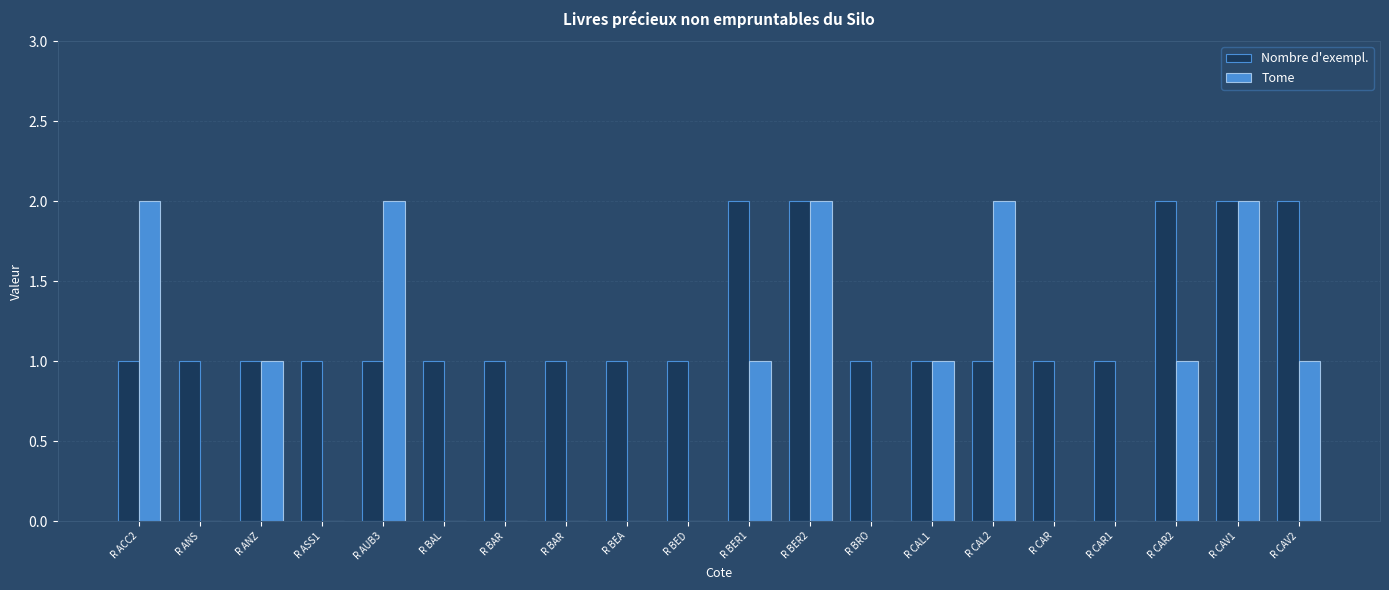

Reading right to left, transcribe all the data shown in this chart.

Nombre d'exempl.: 2	2	2	1	1	1	1	1	2	2	1	1	1	1	1	1	1	1	1	1
Tome: 1	2	1	0	0	2	1	0	2	1	0	0	0	0	0	2	0	1	0	2